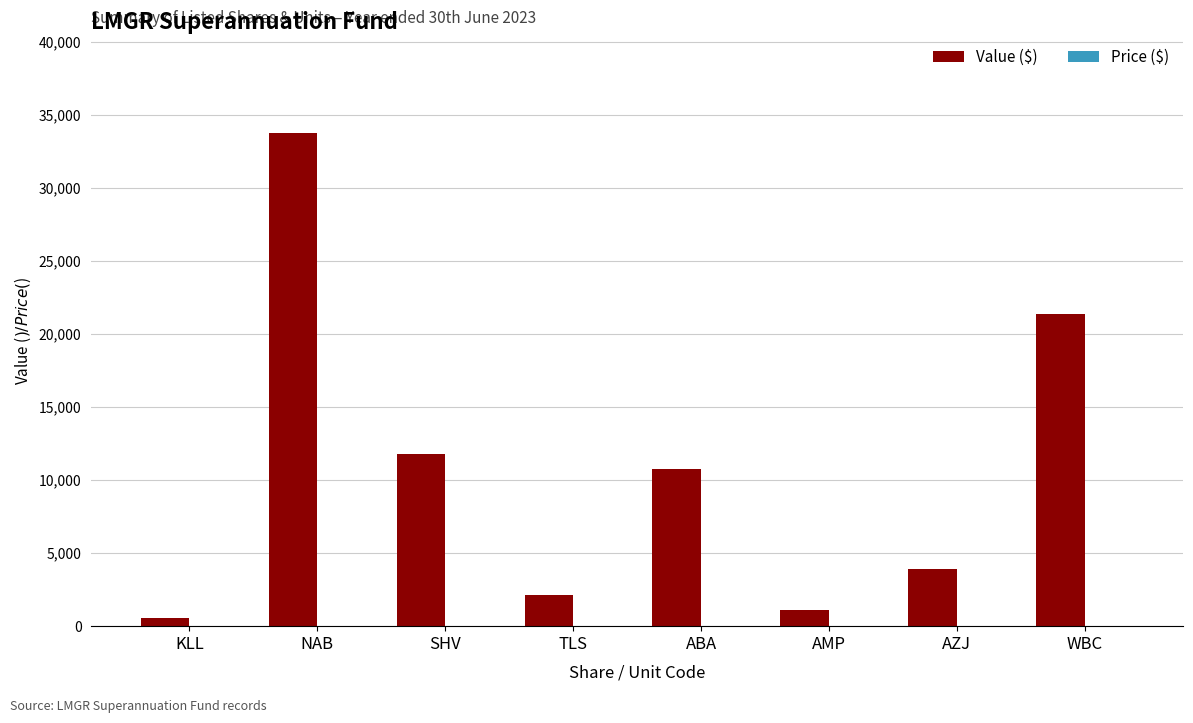

Which series has the largest total across all categories?

Value ($)